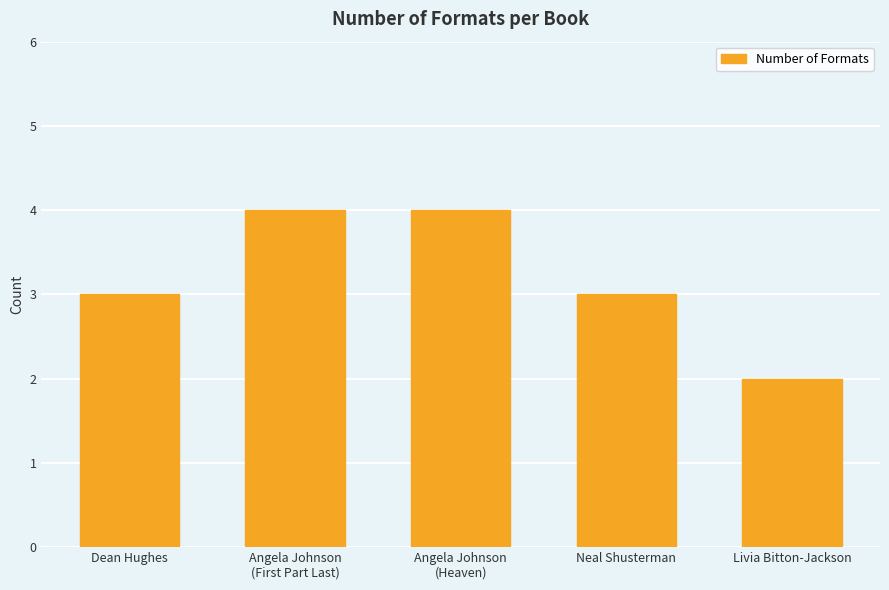

The chart shows a value of 4 at Angela Johnson
(First Part Last). True or false?

True